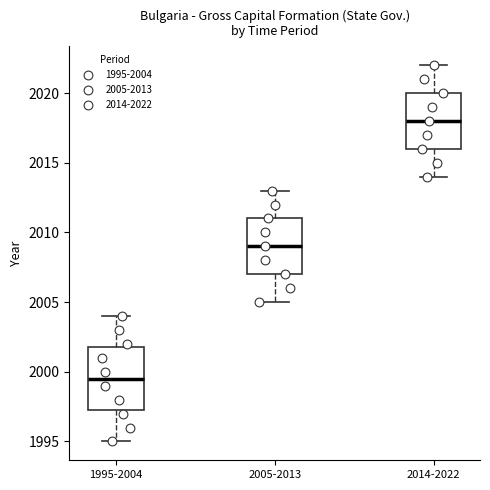

Where does the upper whisker of the box for 2014-2022 end on the y-axis? The values are not printed on the chart, so give them approximately, as read against the axis.

2022.0